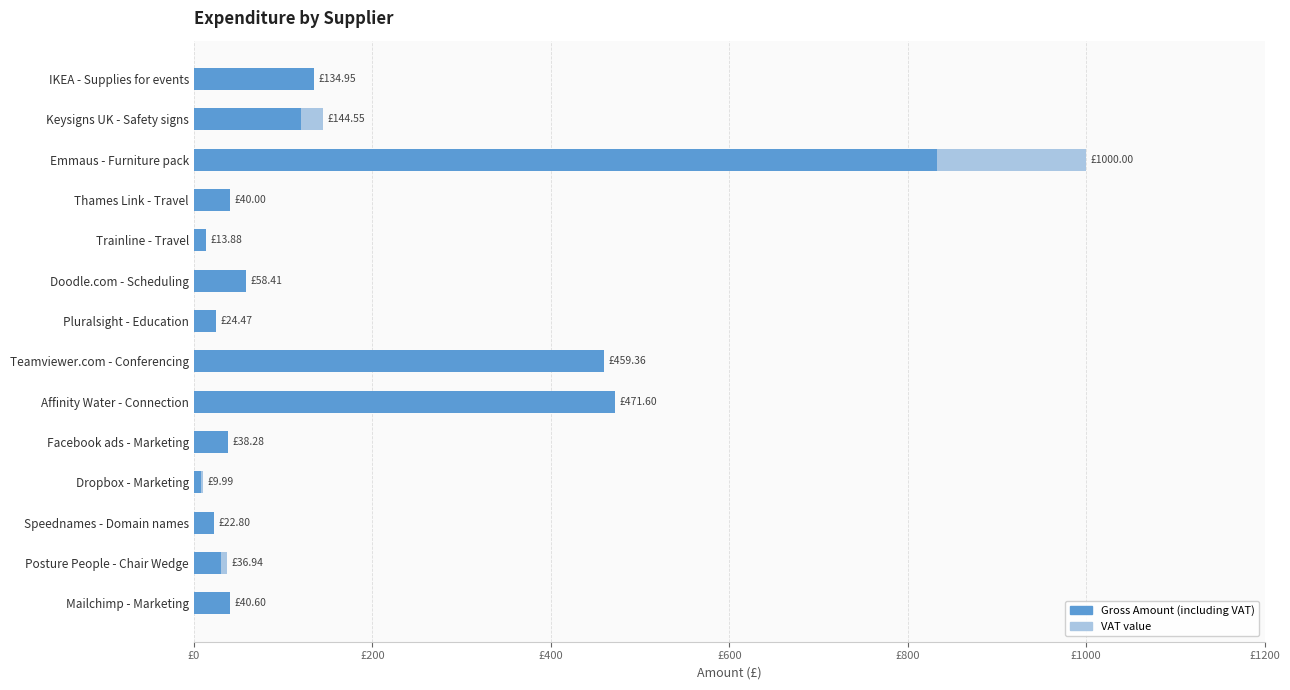

Which series has the largest total across all categories?

Gross Amount (including VAT)